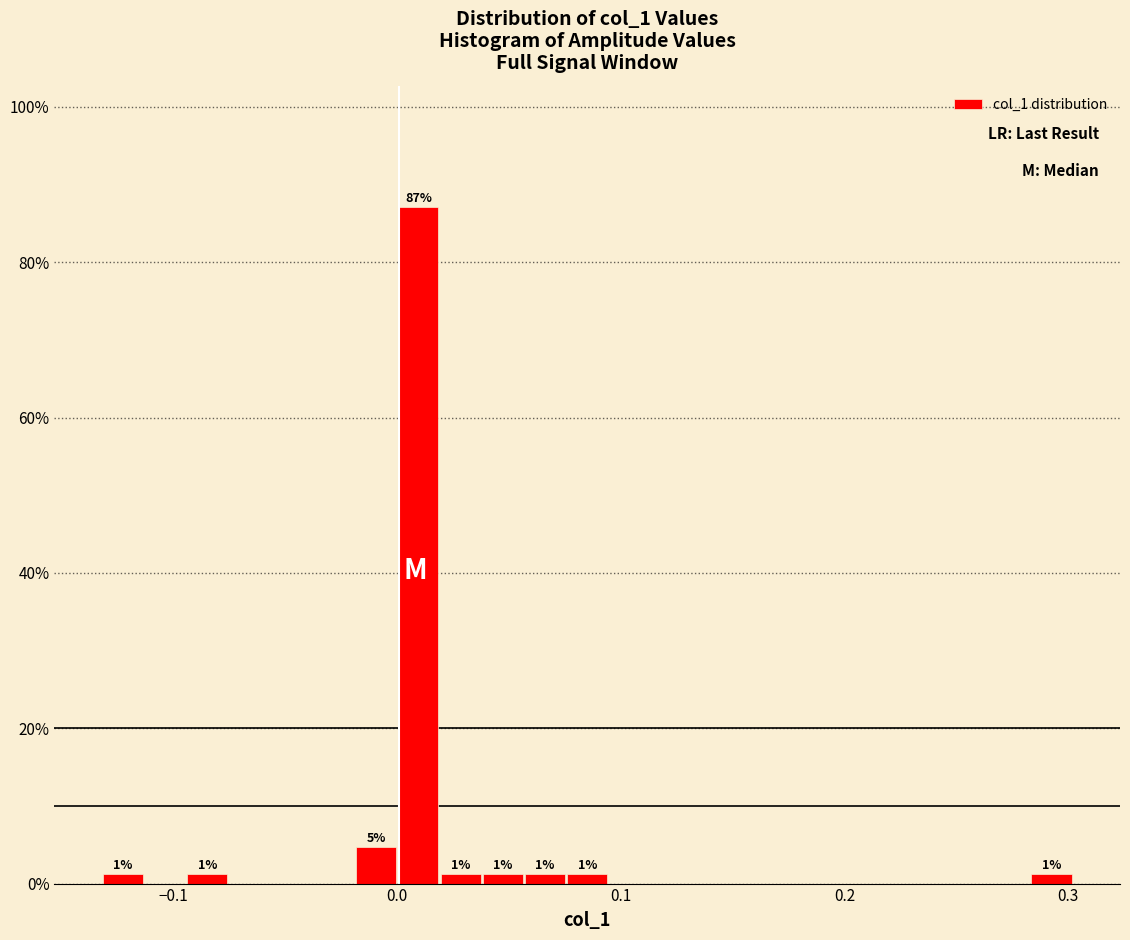

Read against the x-axis, roughly where is the centre of the tallest bar?

0.01